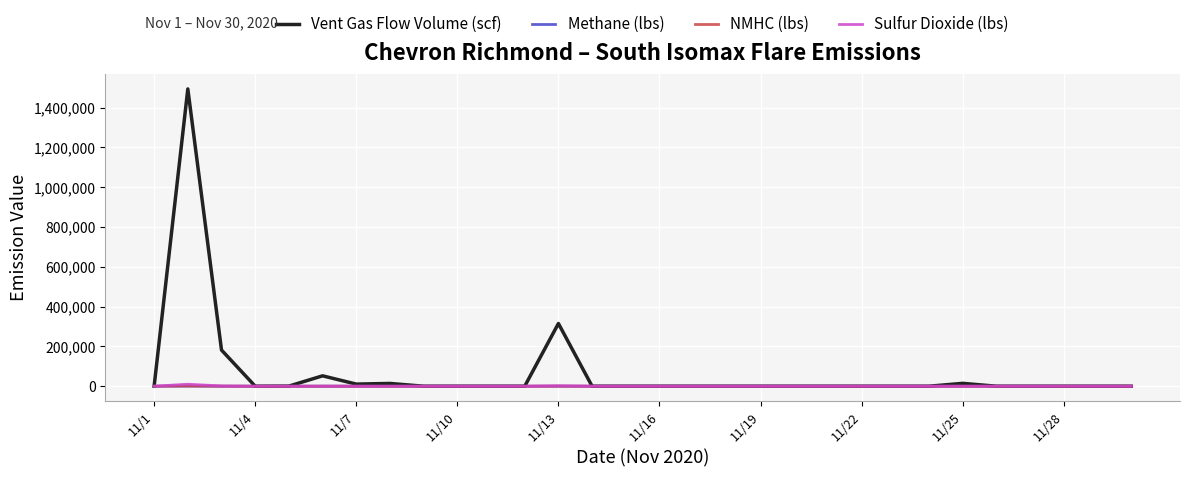

Which series has the largest total across all categories?

Vent Gas Flow Volume (scf)